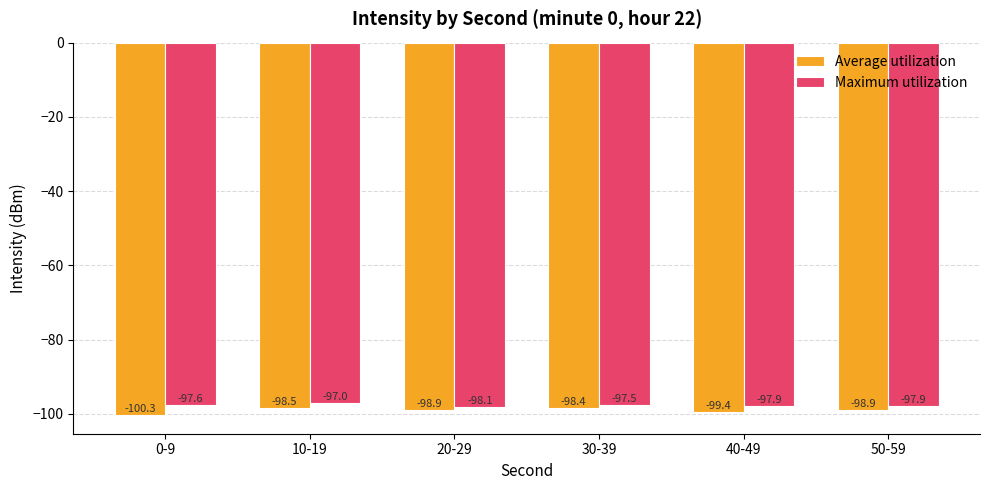

Count the number of categories in the chart.

6